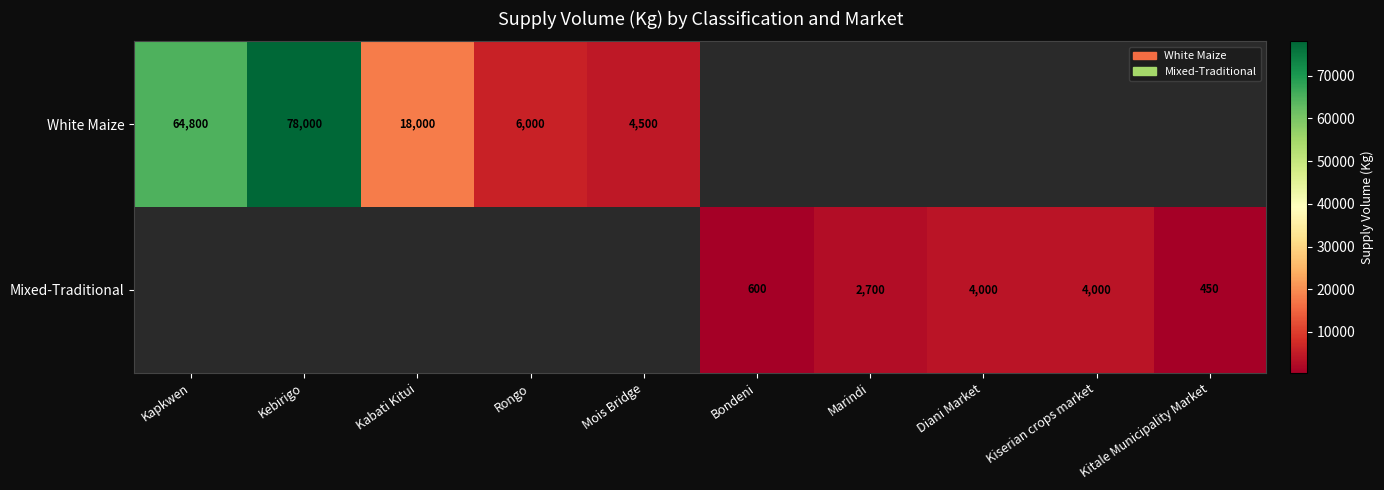

Is it true that Mixed-Traditional equals 600 at Bondeni?

True